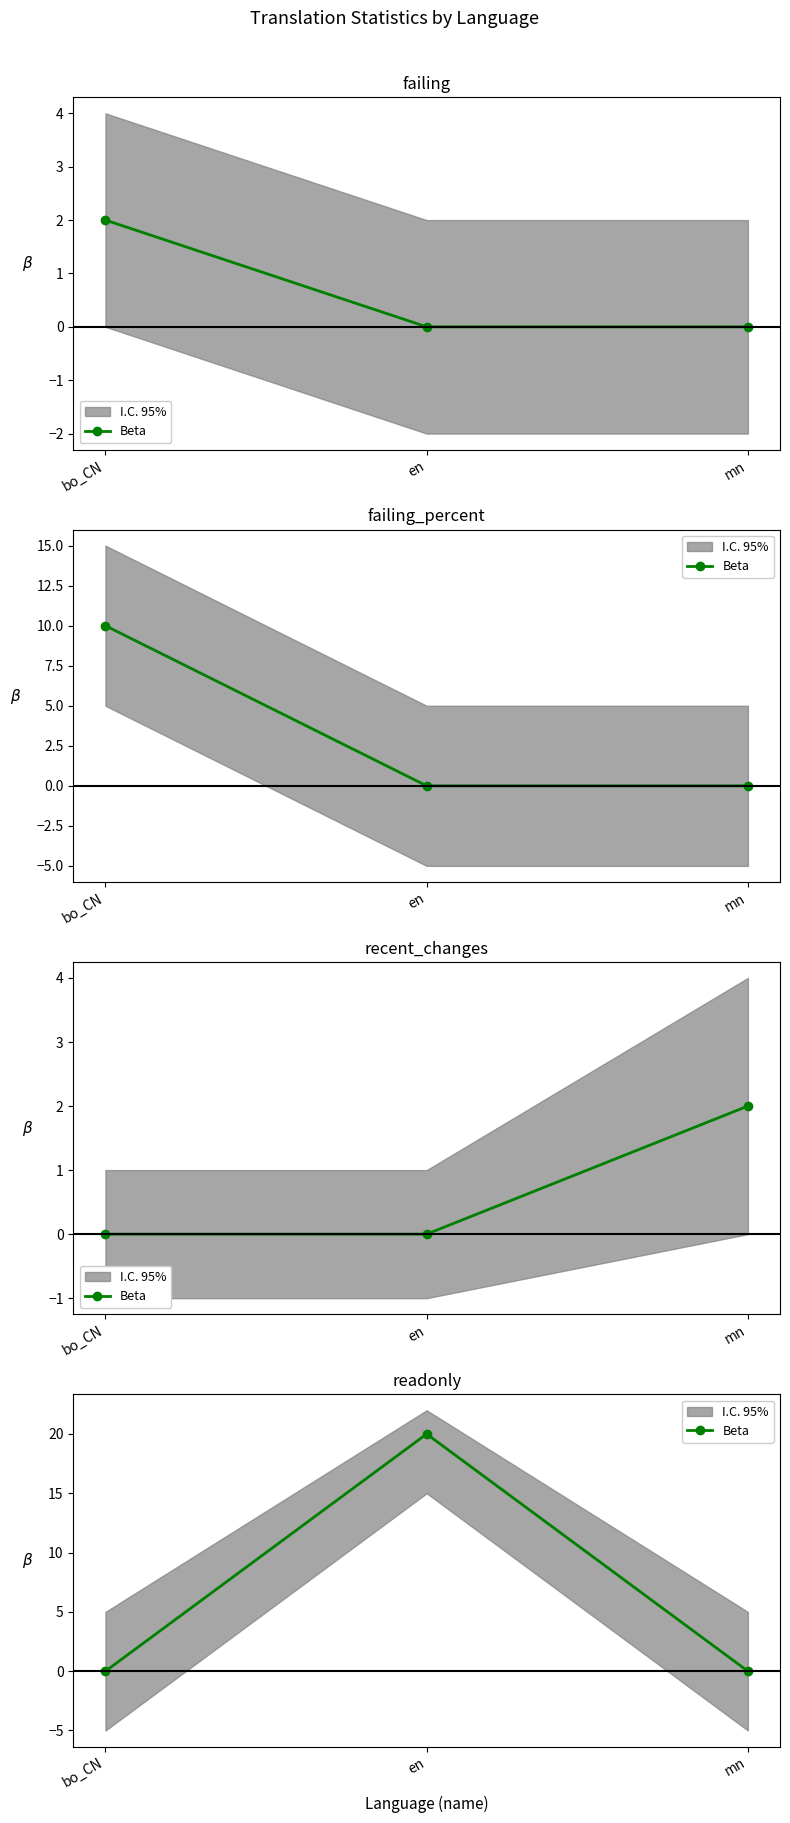

True or false: the data shows 0 at mn.

True